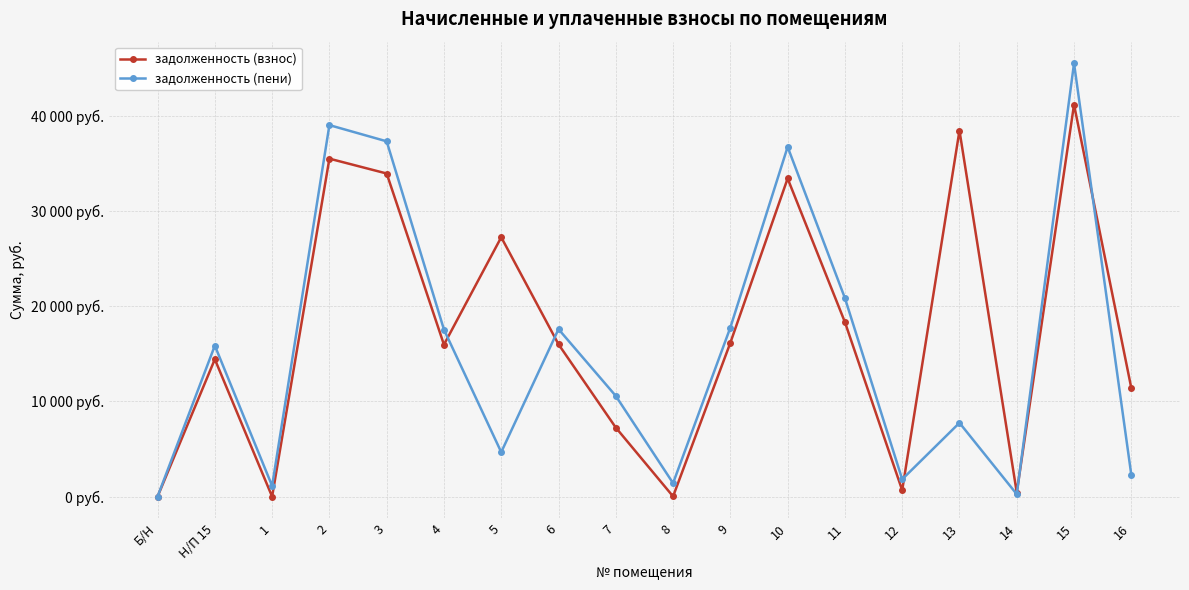

What are all the series names shown in the legend?

задолженность (взнос), задолженность (пени)